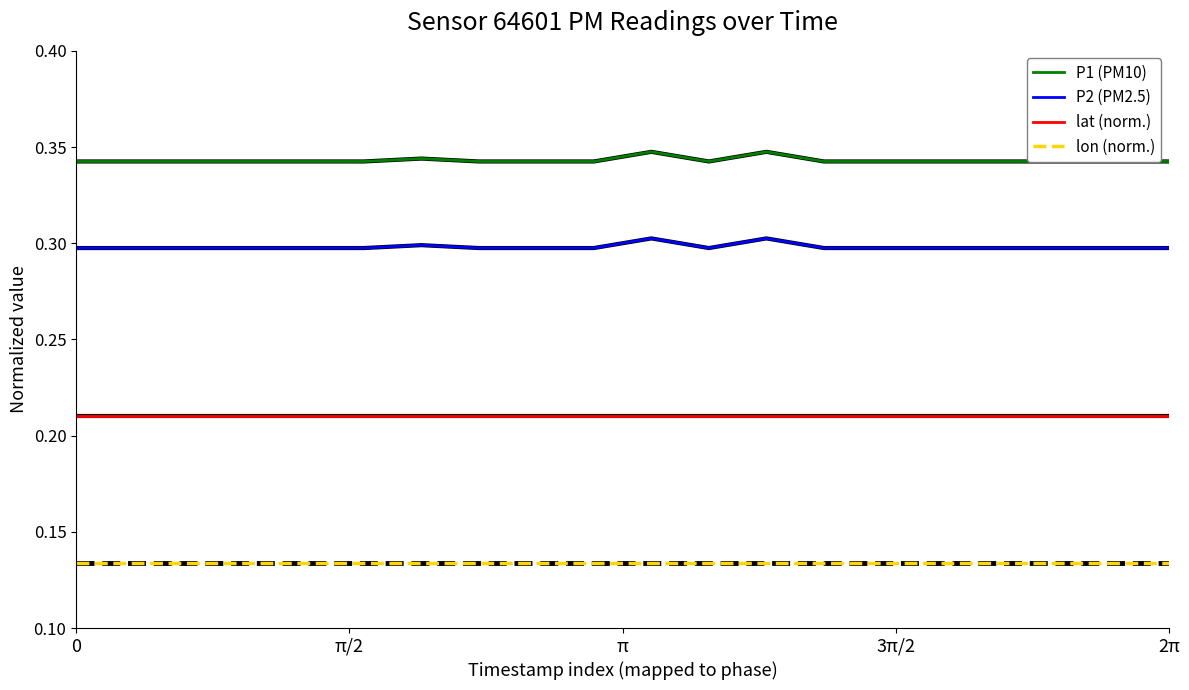

True or false: P2 (PM2.5) has more than 1 points higher than both neighbors.

True